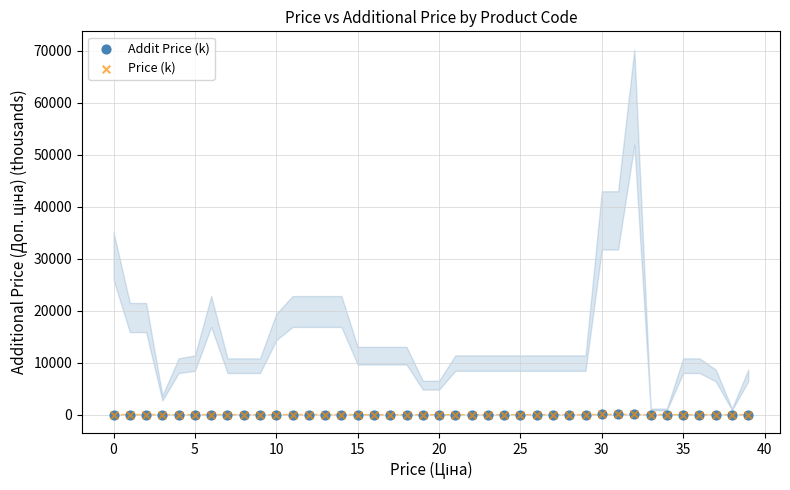

What are all the series names shown in the legend?

Addit Price (k), Price (k)